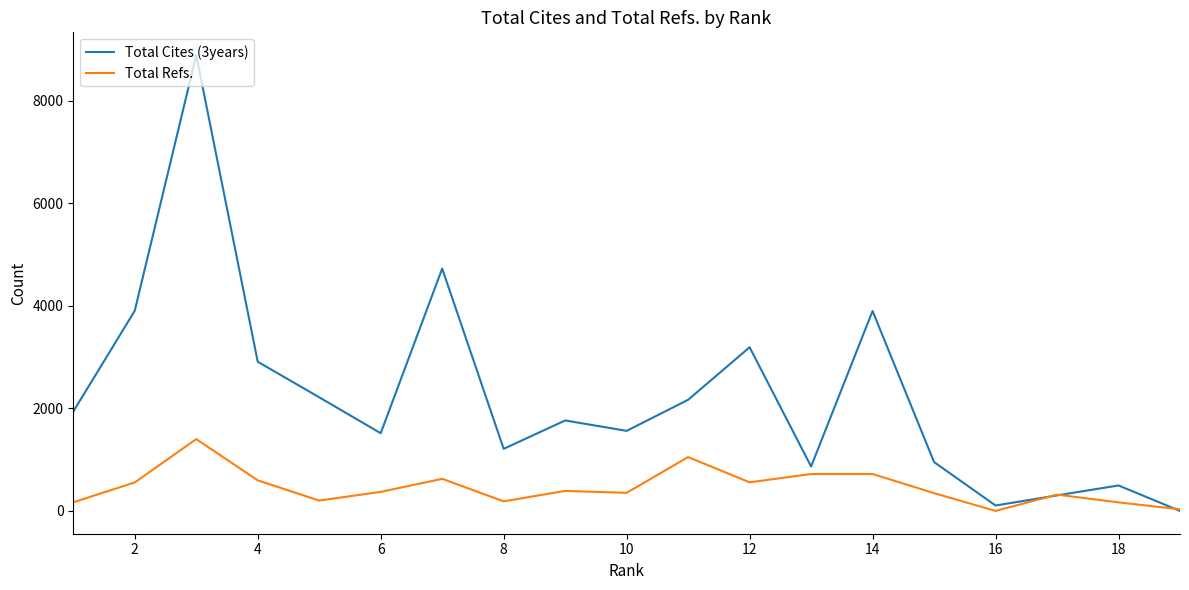

Which series has the widest spread of values?

Total Cites (3years)